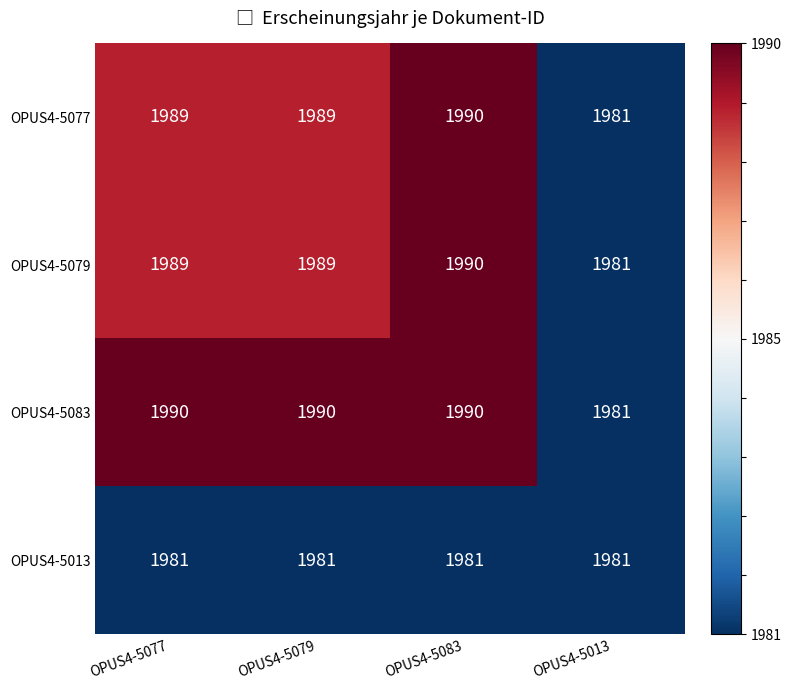

At which category is the sum across all series the highest?

OPUS4-5083